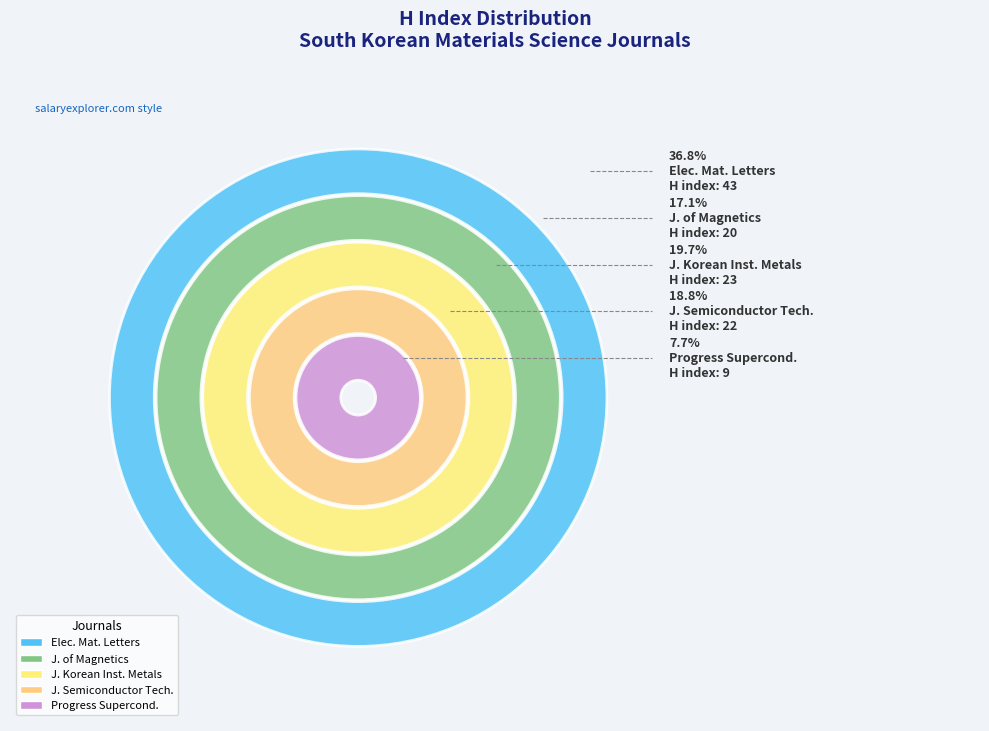

True or false: Progress in Superconductivity accounts for 8% of the total.

True